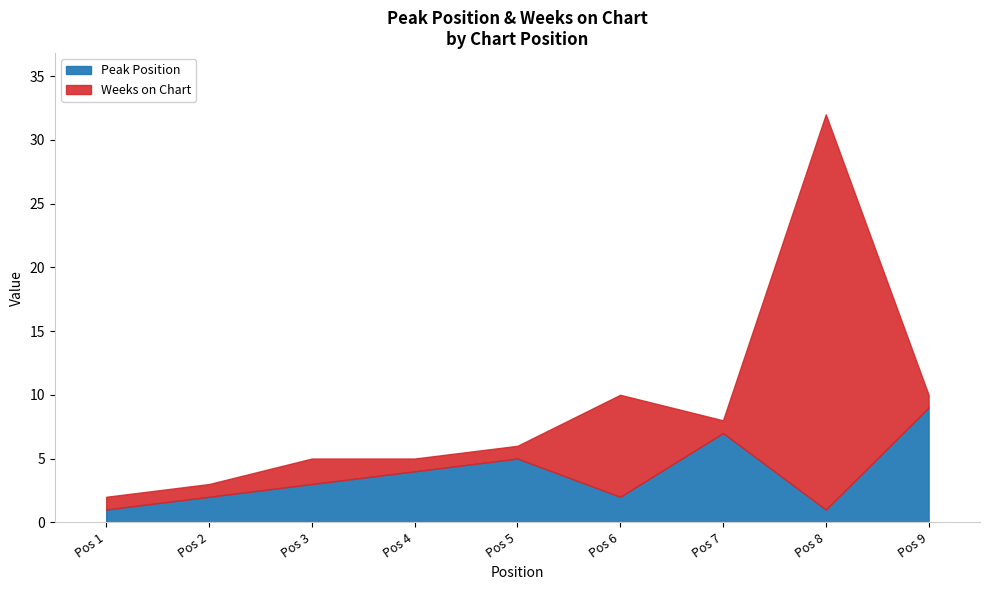

What is the maximum value for Peak Position?

9